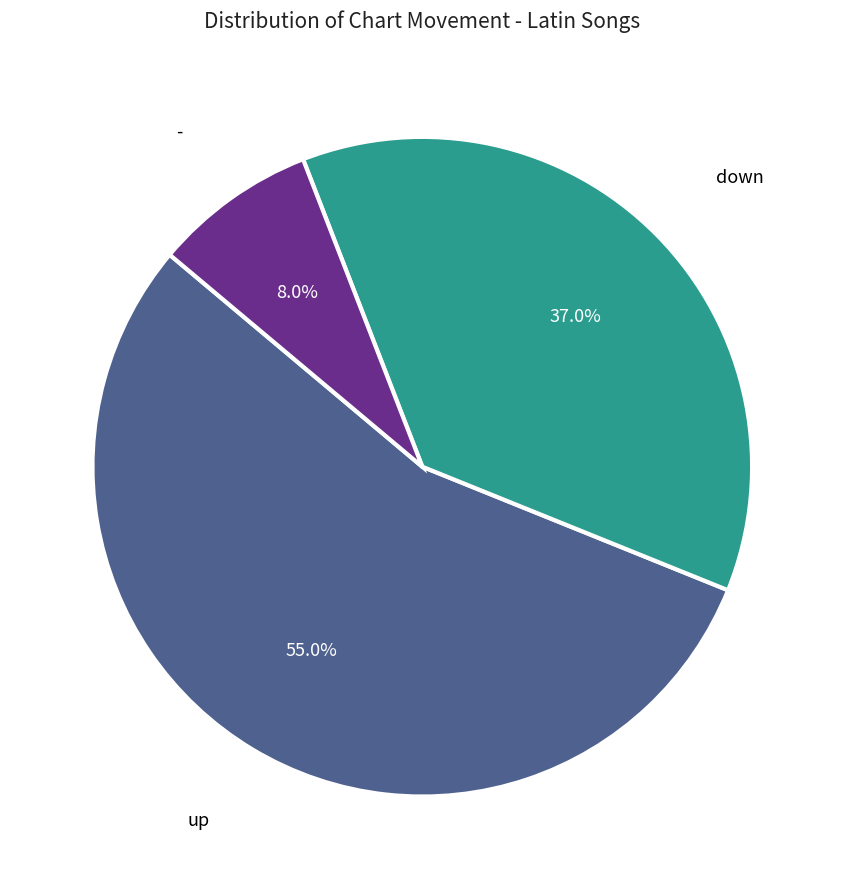

Does any single category account for the majority?

Yes